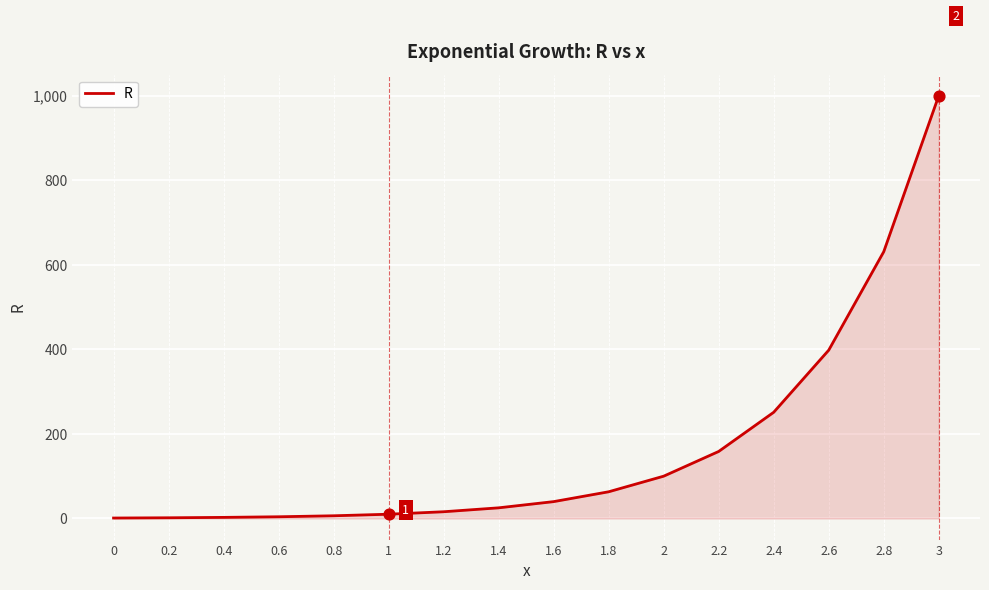

Approximately how many times larger is the value at 1.8 compared to 0.8?

10.0